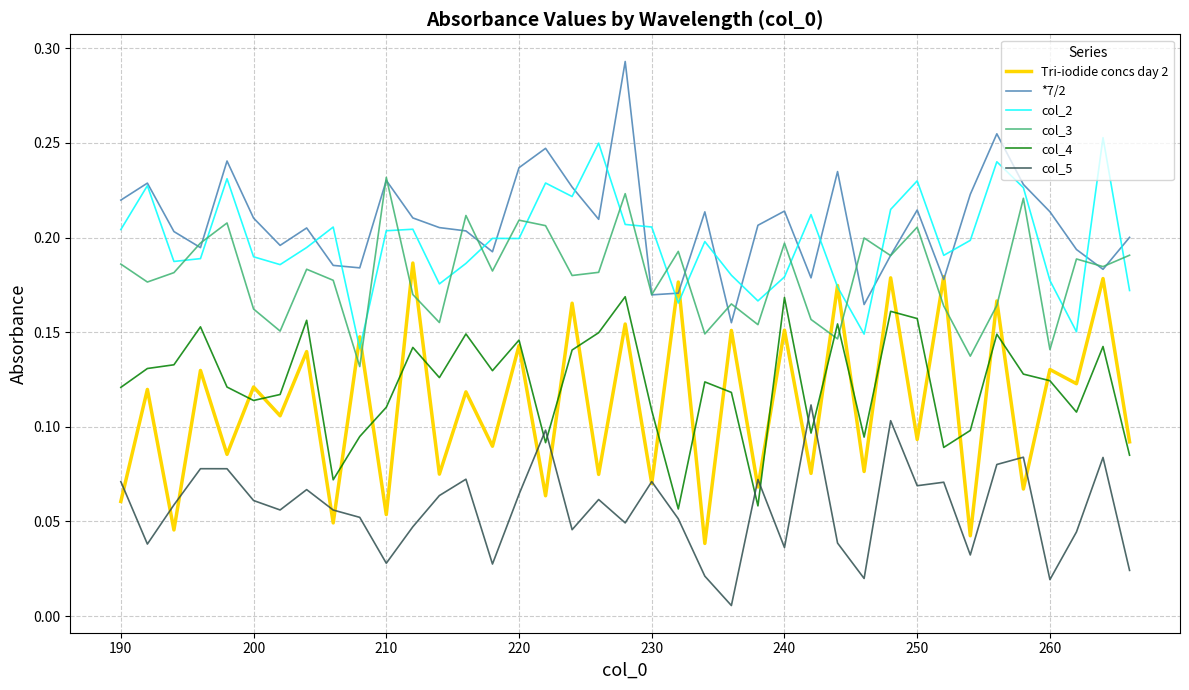

Which series has the largest total across all categories?

*7/2